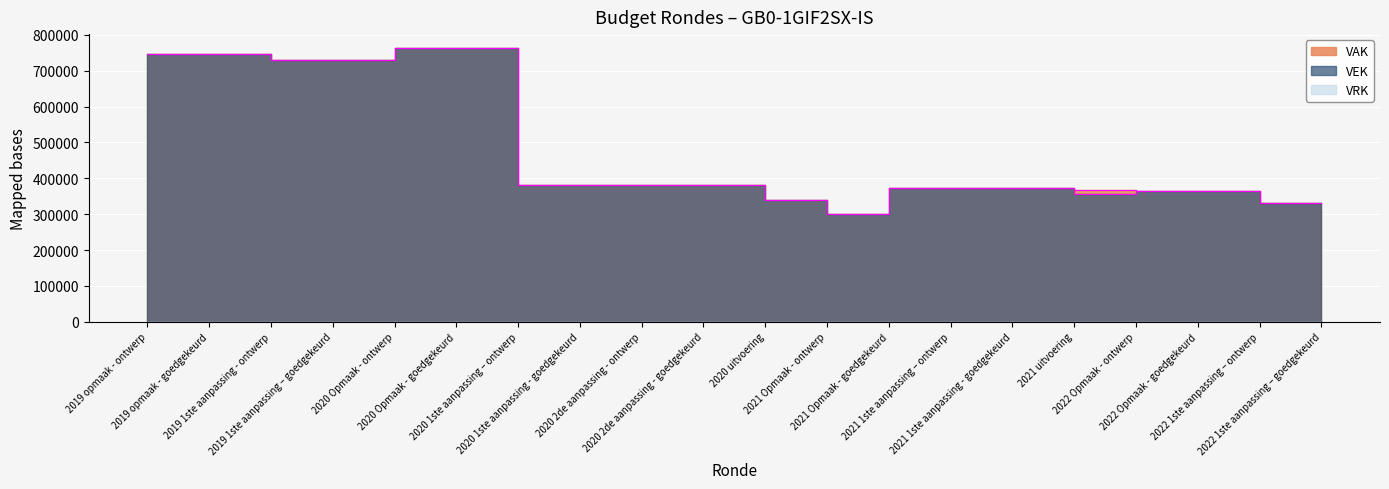

What is the sum of all VAK values?

9522168